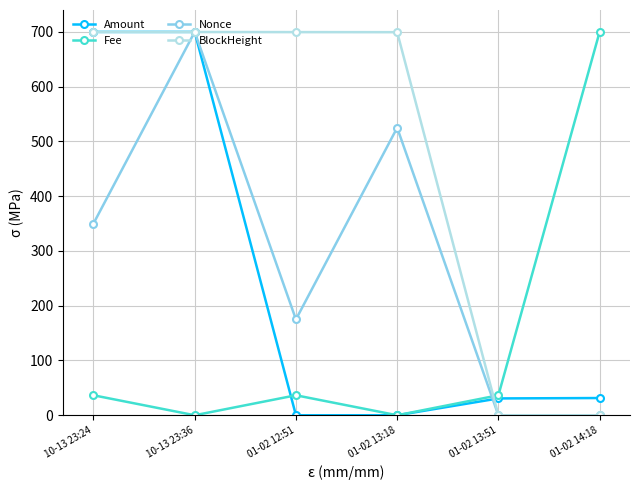

What position from the right is 01-02 13:51?

2